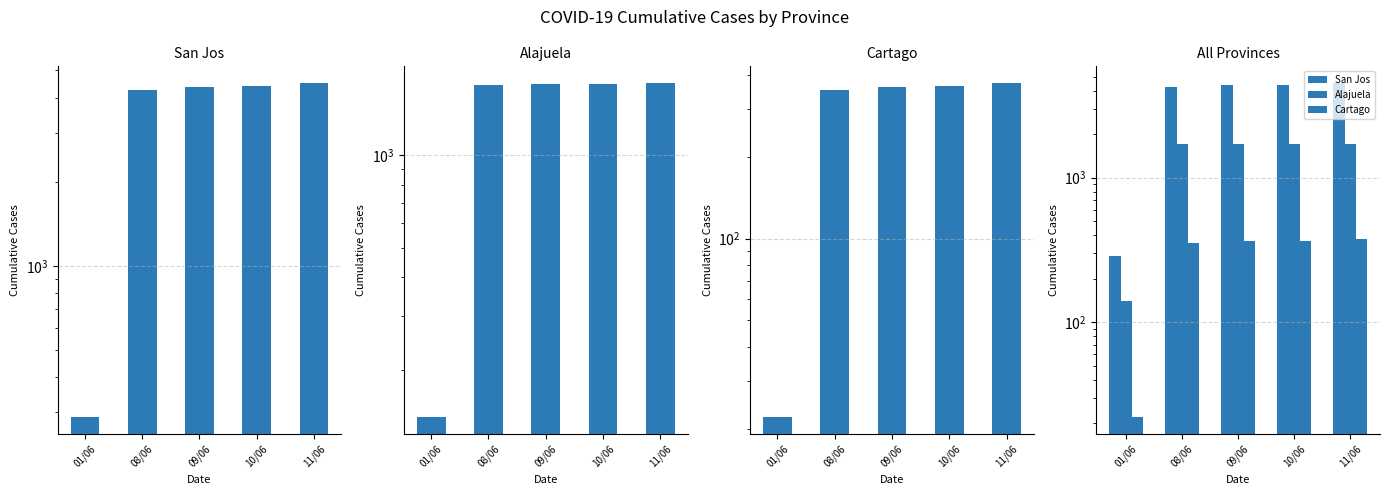

Which series changed the most between 08/06 and 09/06?

San Jos